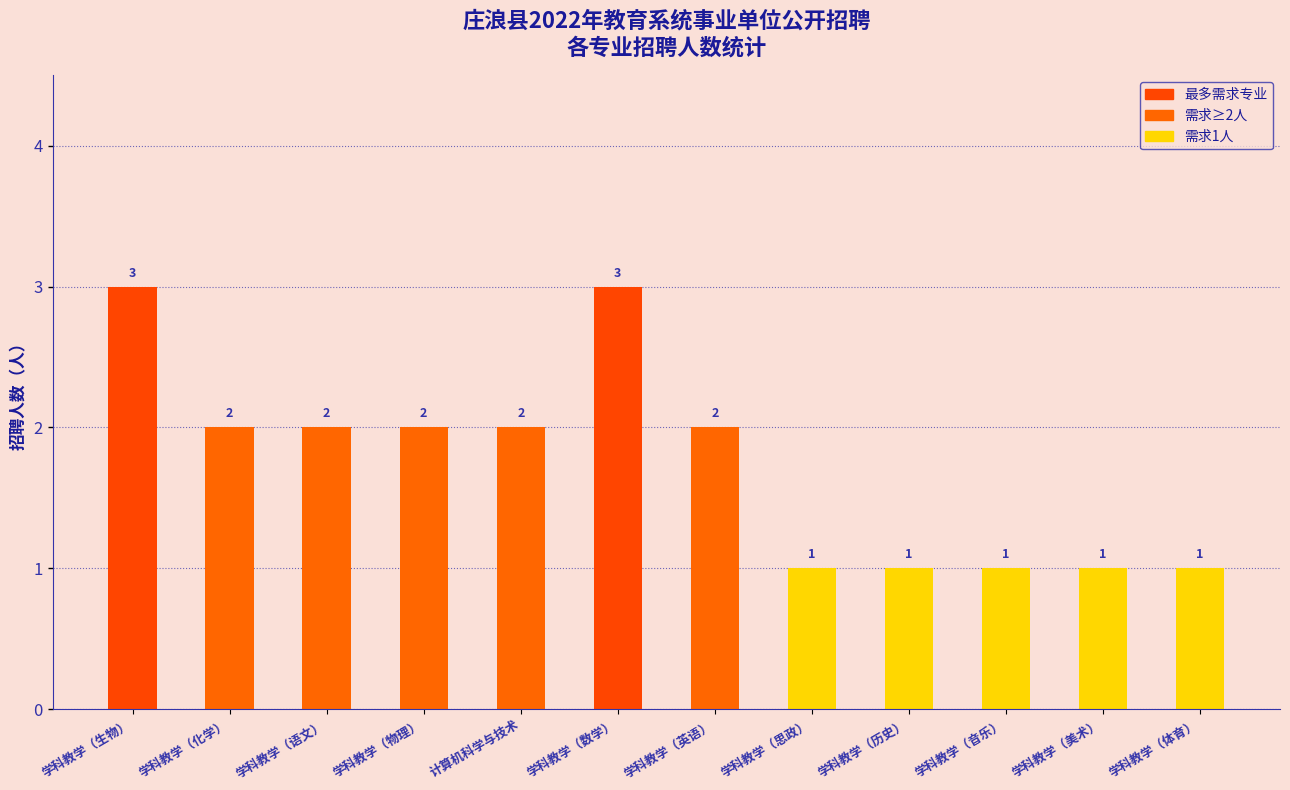

What is the maximum value shown in the chart?

3